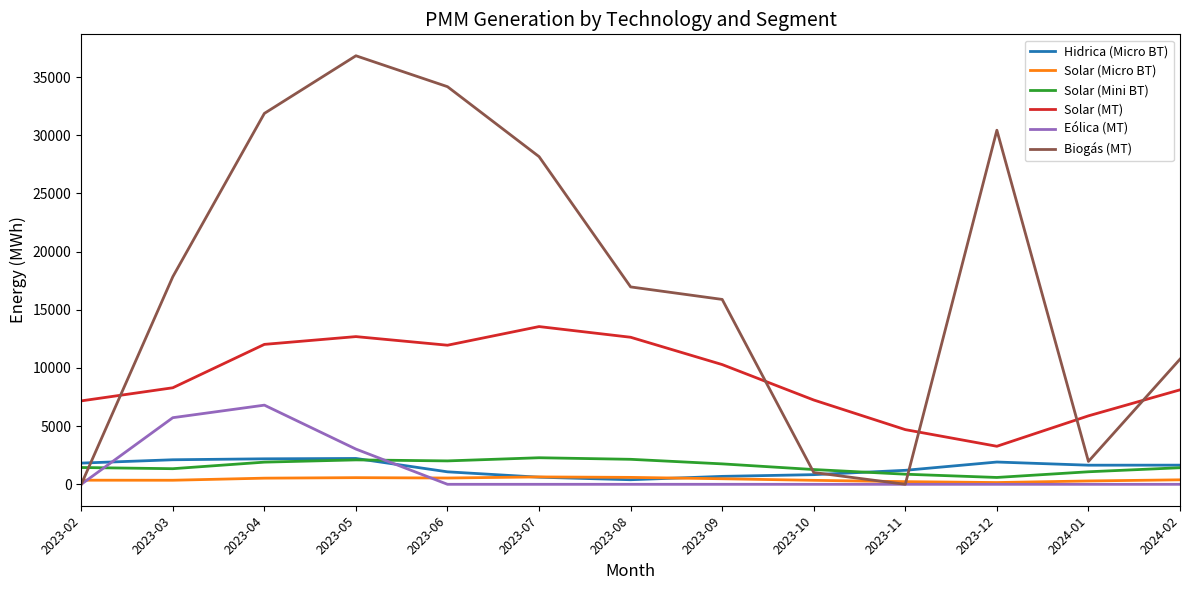

Which series has the largest total across all categories?

Biogás (MT)